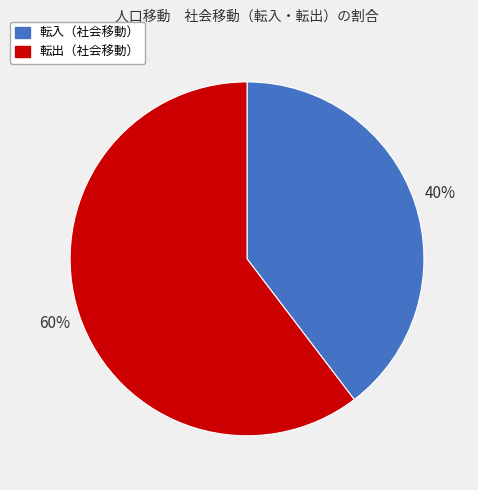

Is there a majority slice in this chart?

Yes